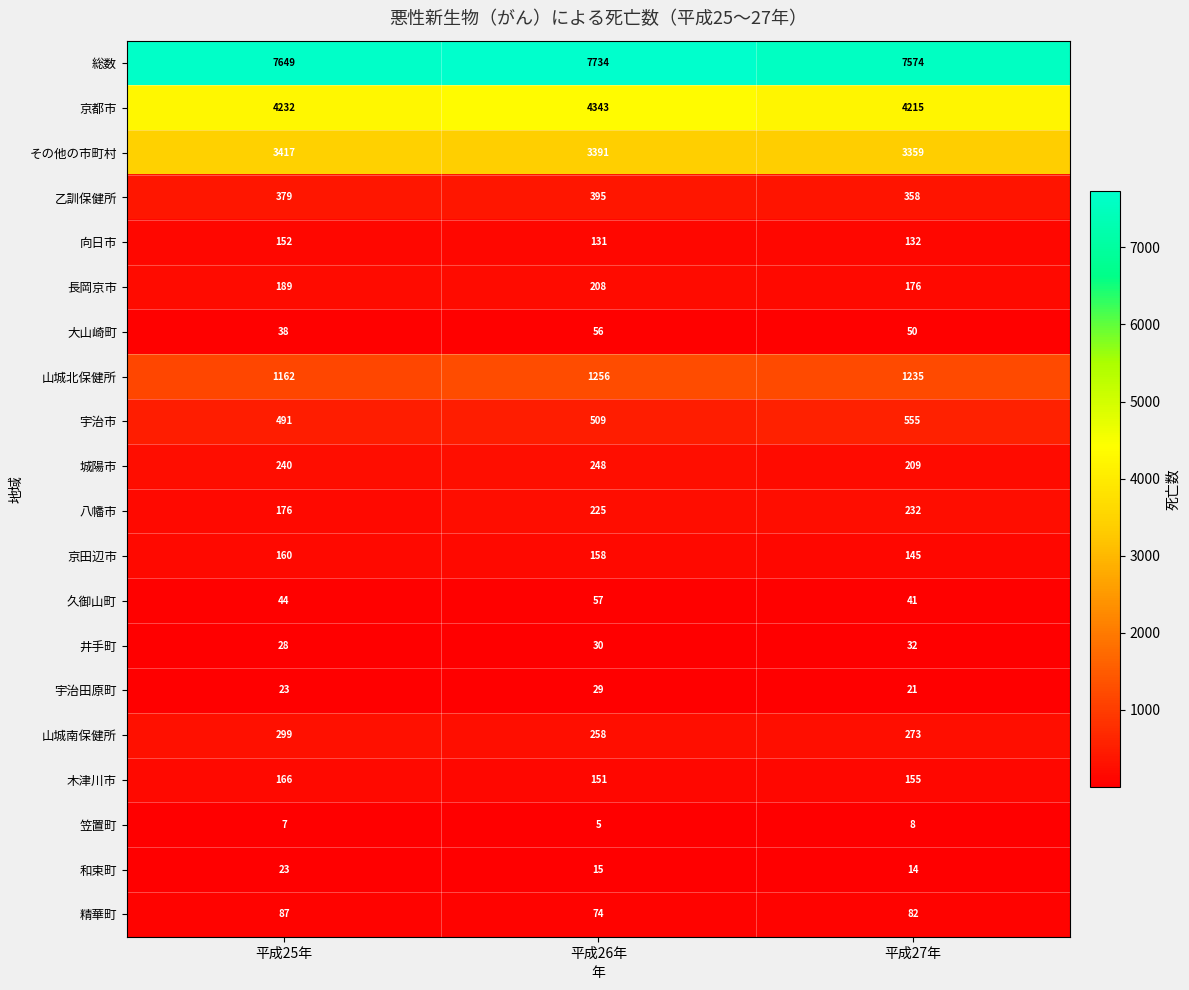

Count the 久御山町 values in the range 41 to 57.

3